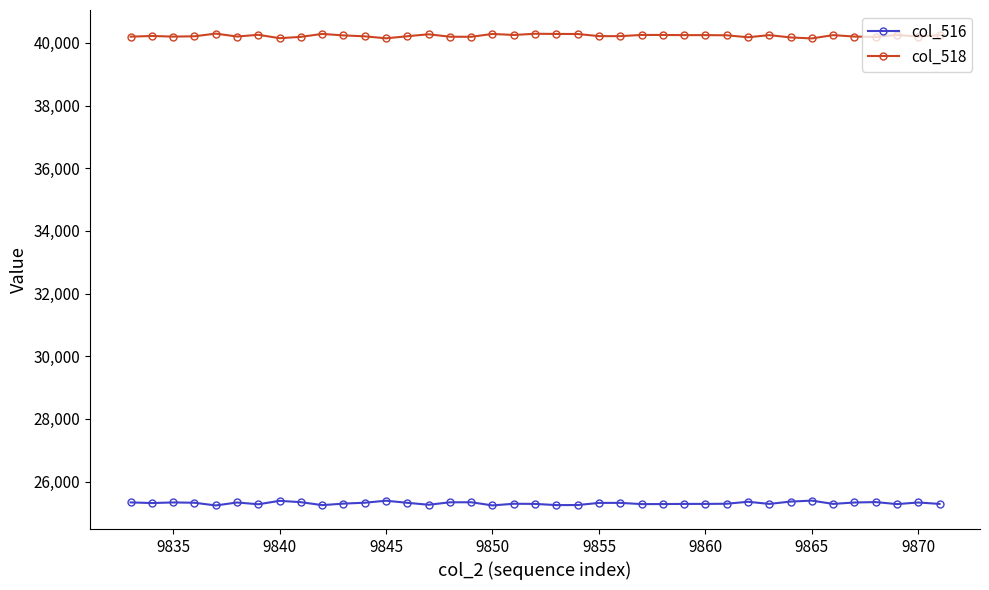

What is the value of the col_516 point at the 20th from the left?

25289